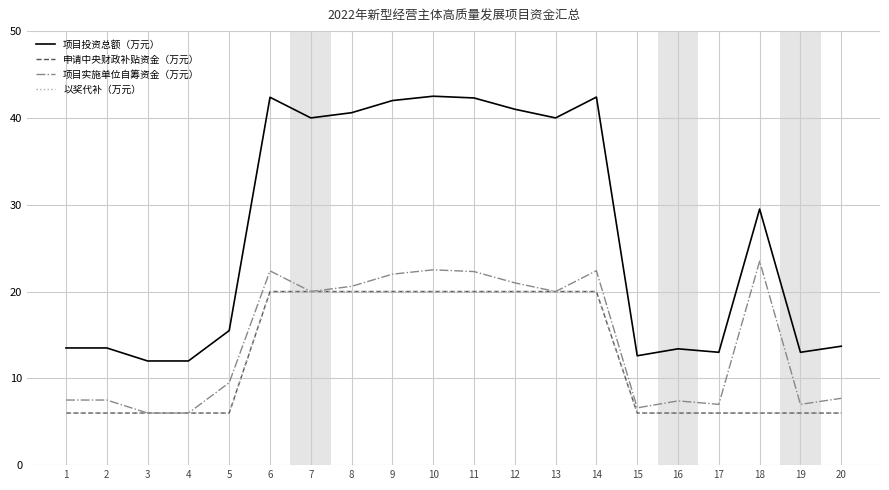

Is the value of 项目投资总额（万元） at 2 greater than the value of 项目实施单位自筹资金（万元） at 8?

No